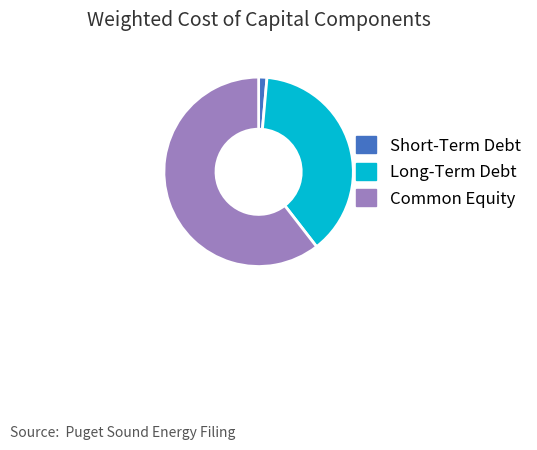

Is it true that Common Equity is 60% of the pie?

True